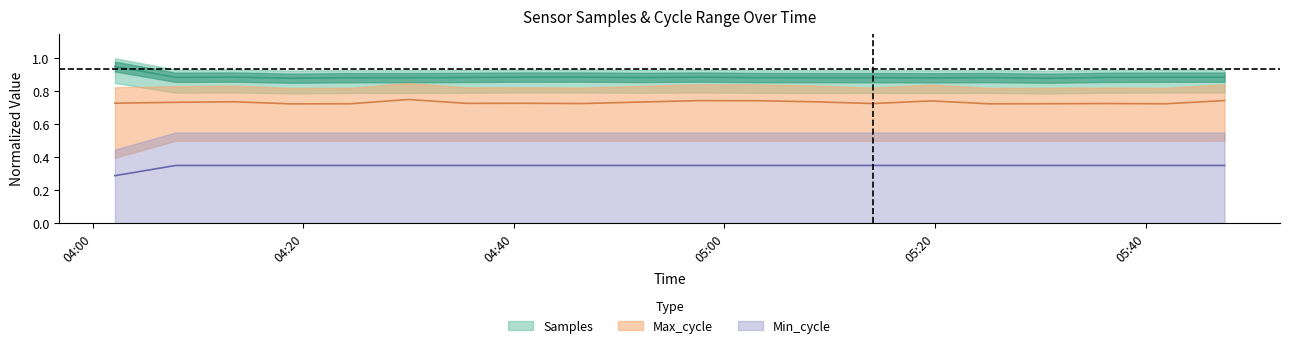

The Max_cycle series shows 0.7 at 2022/05/25 04:07:54. True or false?

True